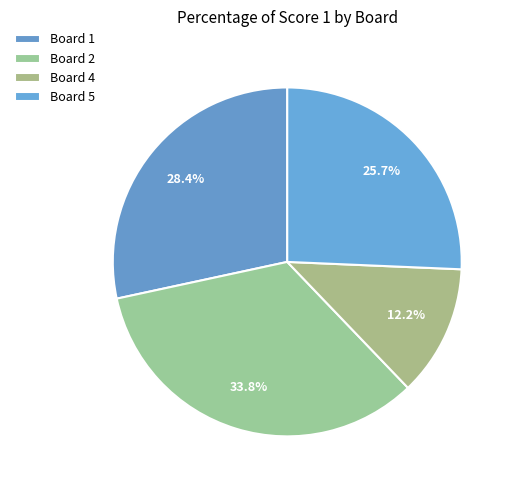

How many segments does this pie chart have?

4